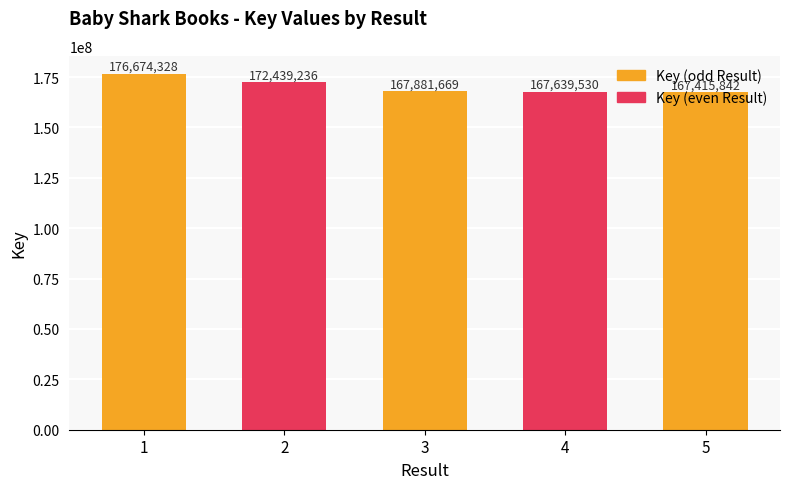

Count the number of data series in this chart.

1